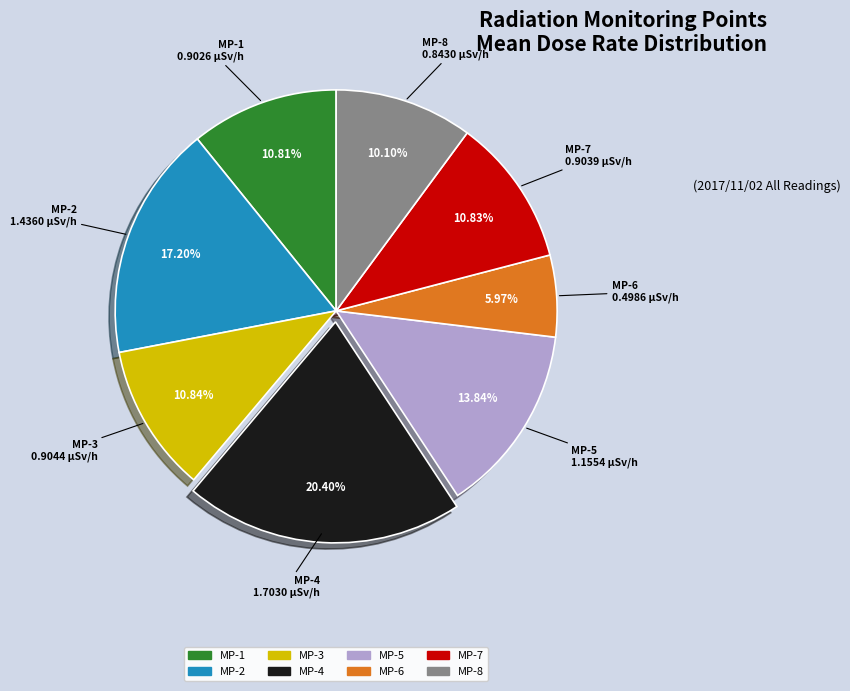

How many slices are in this pie chart?

8